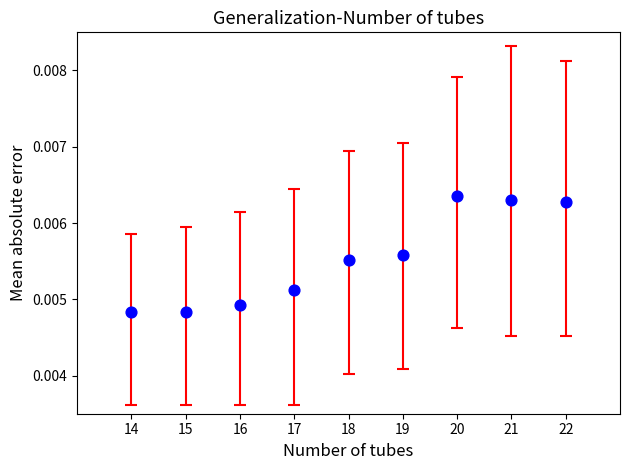

What is the average X value?

18.0